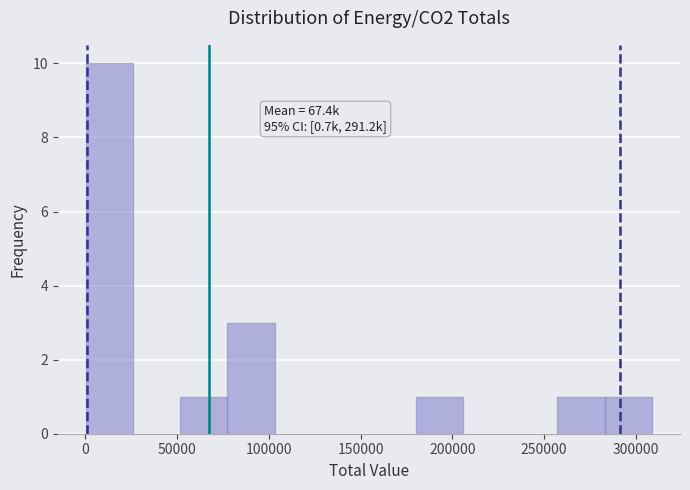

Over which range of the x-axis is the bar tallest?

0 to 25000